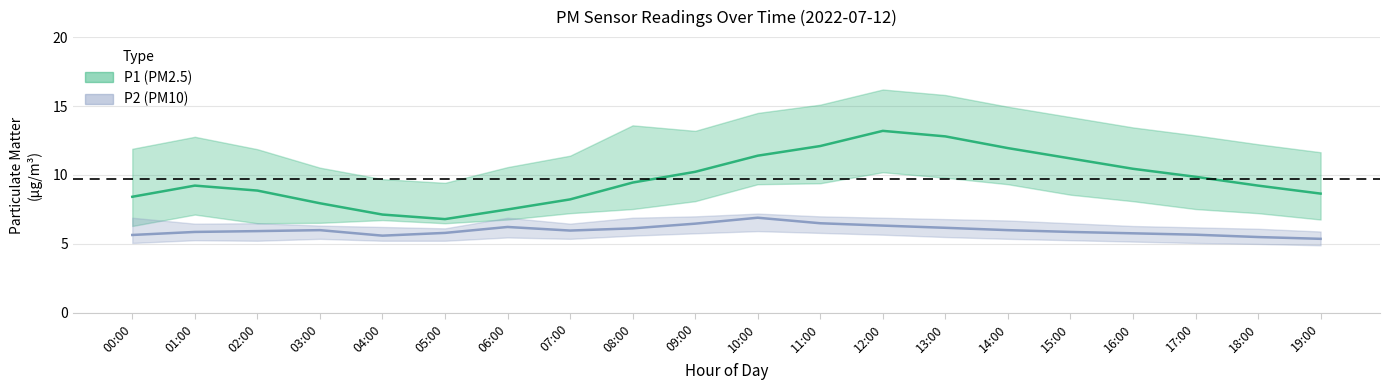

Reading right to left, extract all data points from this chart.

P1: 8.7	9.2	9.9	10.4	11.2	11.9	12.8	13.2	12.1	11.4	10.2	9.4	8.2	7.5	6.8	7.1	8.0	8.9	9.2	8.4
P1_upper: 11.7	12.2	12.9	13.4	14.2	14.9	15.8	16.2	15.1	14.5	13.2	13.6	11.4	10.6	9.4	9.7	10.5	11.9	12.8	11.9
P1_lower: 6.8	7.2	7.5	8.1	8.6	9.3	9.8	10.2	9.4	9.3	8.1	7.5	7.2	6.8	6.5	6.7	6.5	6.5	7.1	6.3
P2: 5.4	5.5	5.7	5.8	5.9	6.0	6.2	6.3	6.5	6.9	6.5	6.1	6.0	6.2	5.8	5.6	6.0	5.9	5.9	5.7
P2_upper: 5.9	6.1	6.2	6.3	6.5	6.7	6.8	6.9	7.0	7.2	7.0	6.9	6.5	6.9	6.1	6.2	6.3	6.5	6.5	6.9
P2_lower: 4.9	5.0	5.1	5.2	5.3	5.4	5.5	5.7	5.8	5.9	5.8	5.6	5.4	5.5	5.2	5.2	5.4	5.2	5.3	5.1